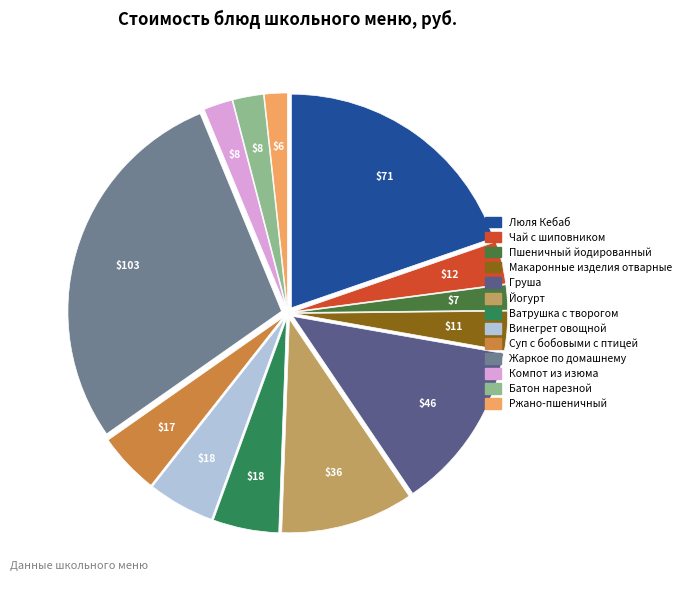

To the nearest percent, what percentage of the pie is Ватрушка с творогом?

5%